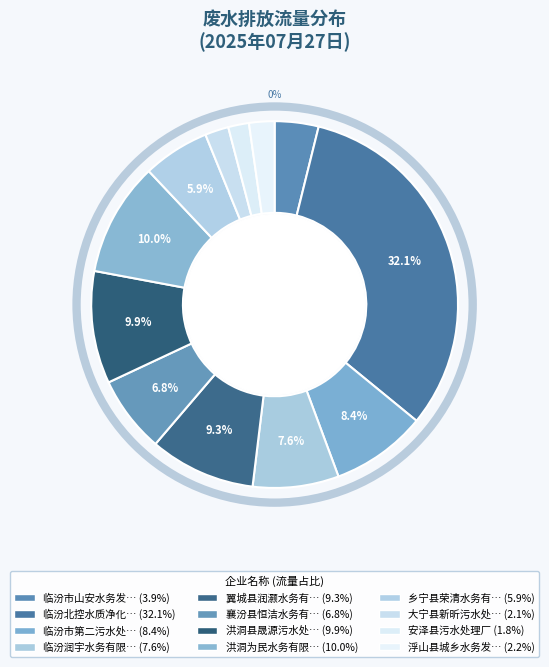

Count the number of slices in the pie.

12